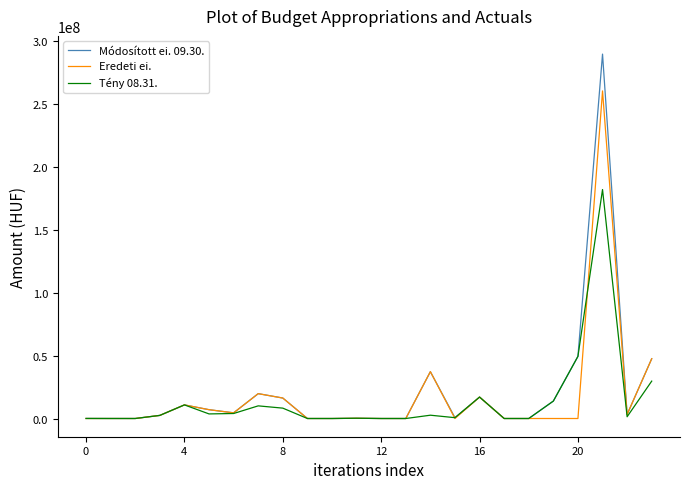

Rank the series by their maximum value, from highest to lowest.

Módosított ei. 09.30., Eredeti ei., Tény 08.31.